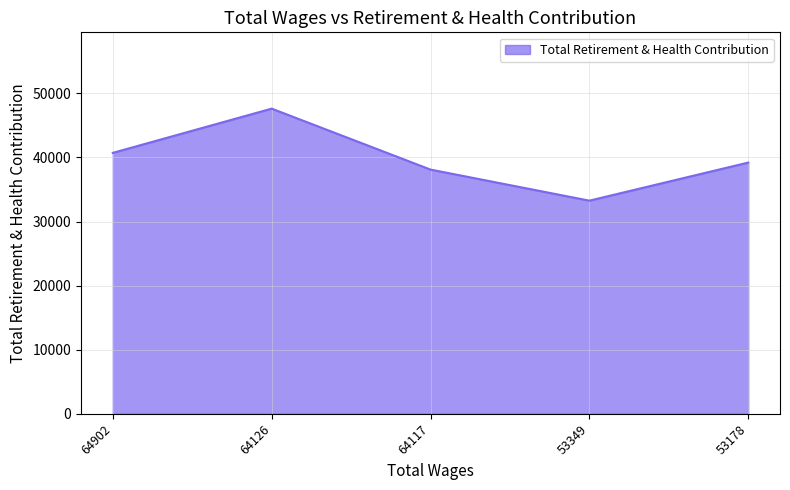

Does the chart have visible grid lines?

Yes